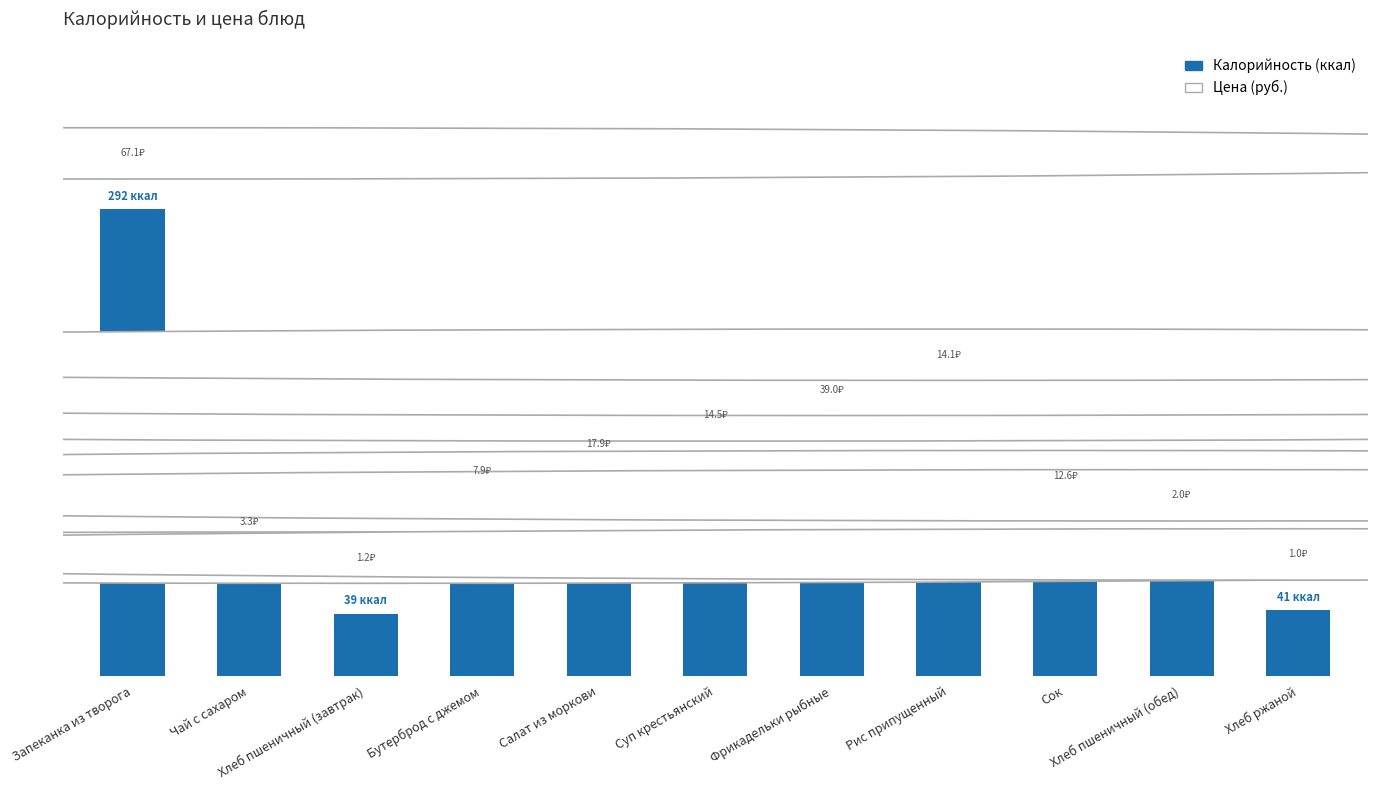

Where does the data first go above 93?

Запеканка из творога